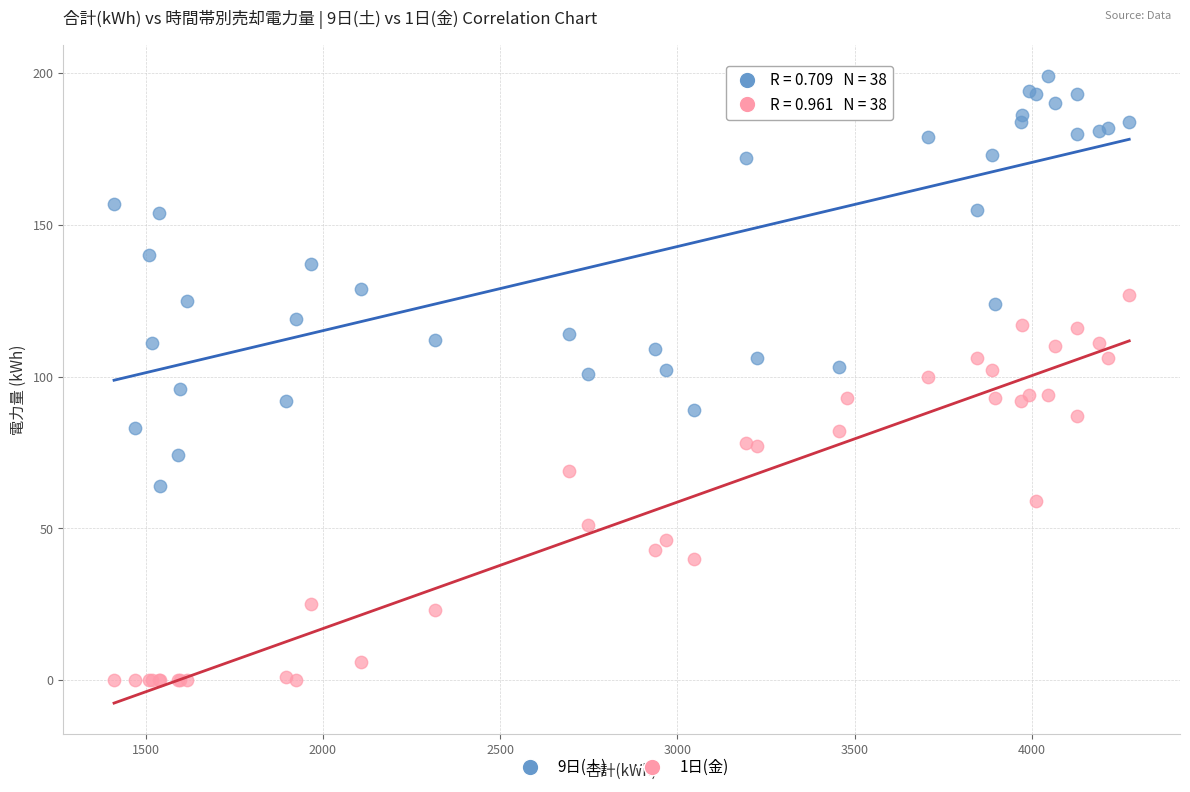

Which series reaches the minimum Y coordinate?

1日(金)